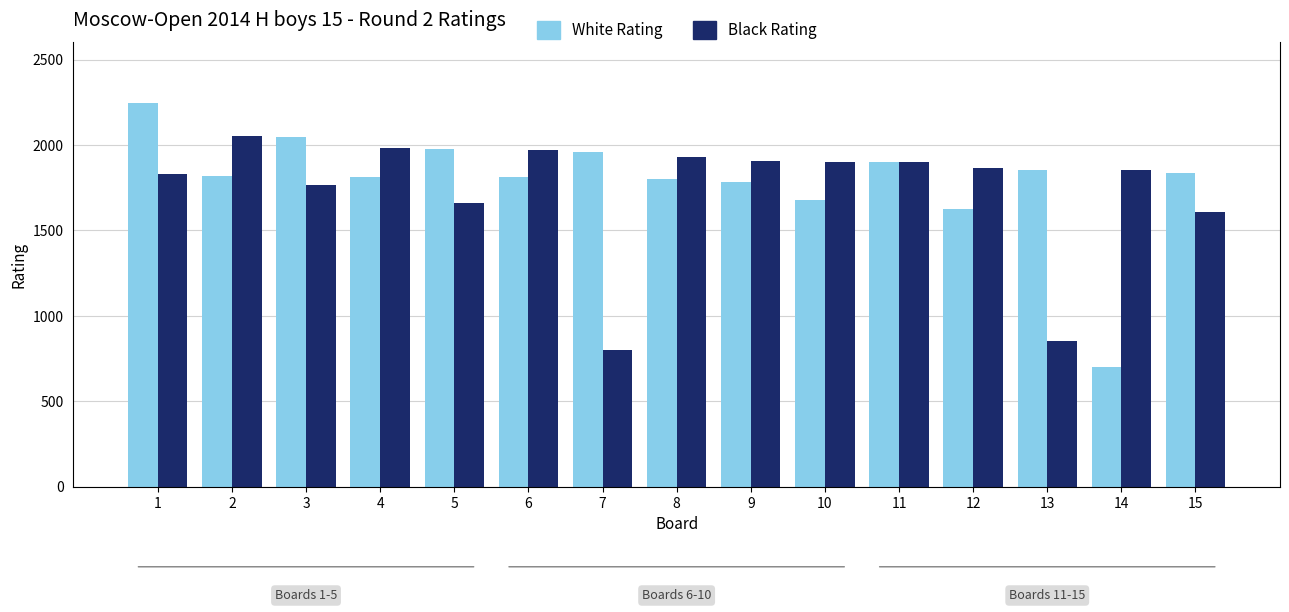

Which category has the lowest value across all series?

14